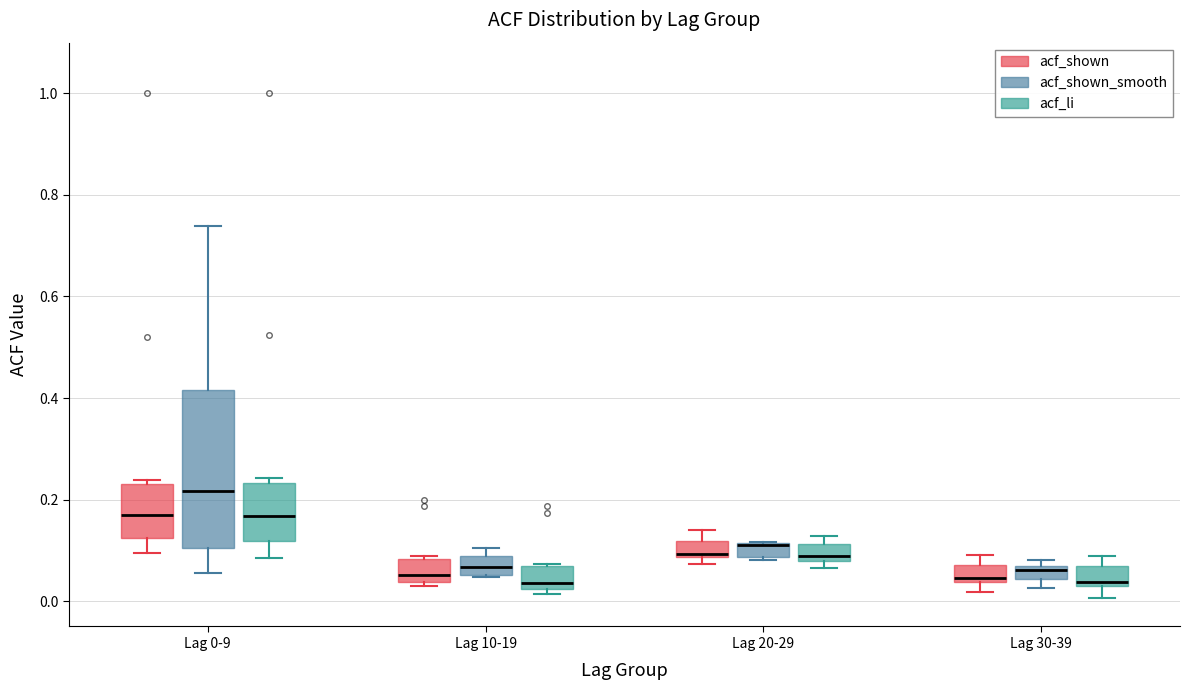

Where does the lower whisker of the box for Lag 0-9 (acf_shown) end on the y-axis? The values are not printed on the chart, so give them approximately, as read against the axis.

0.10